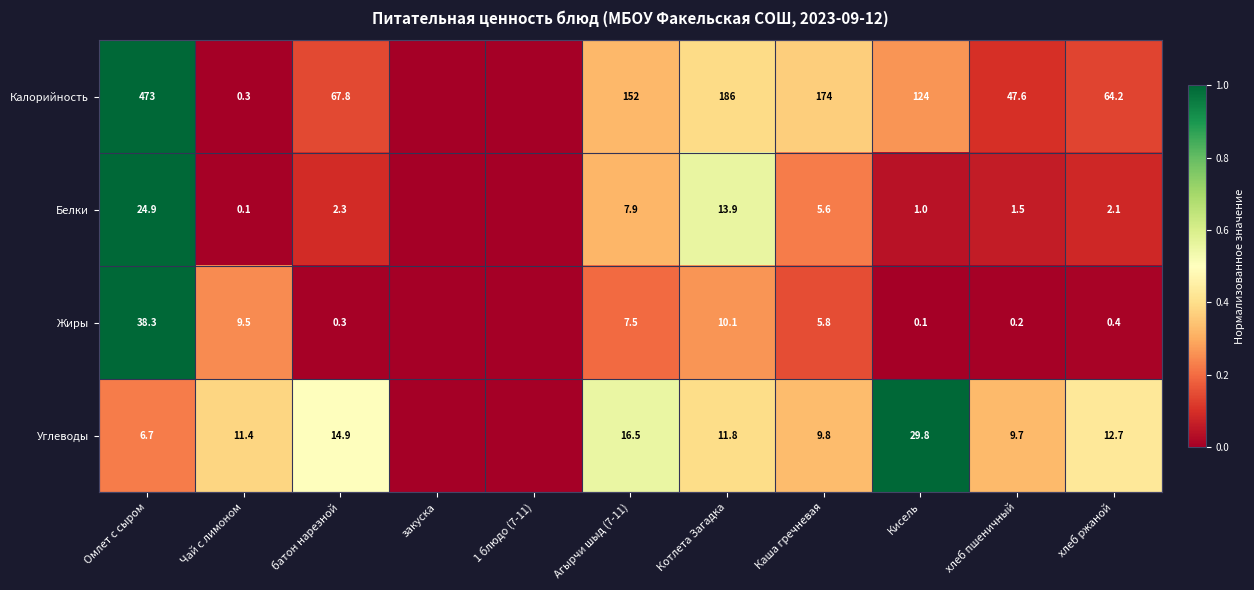

The Калорийность series shows 22.9 at хлеб ржаной. True or false?

False